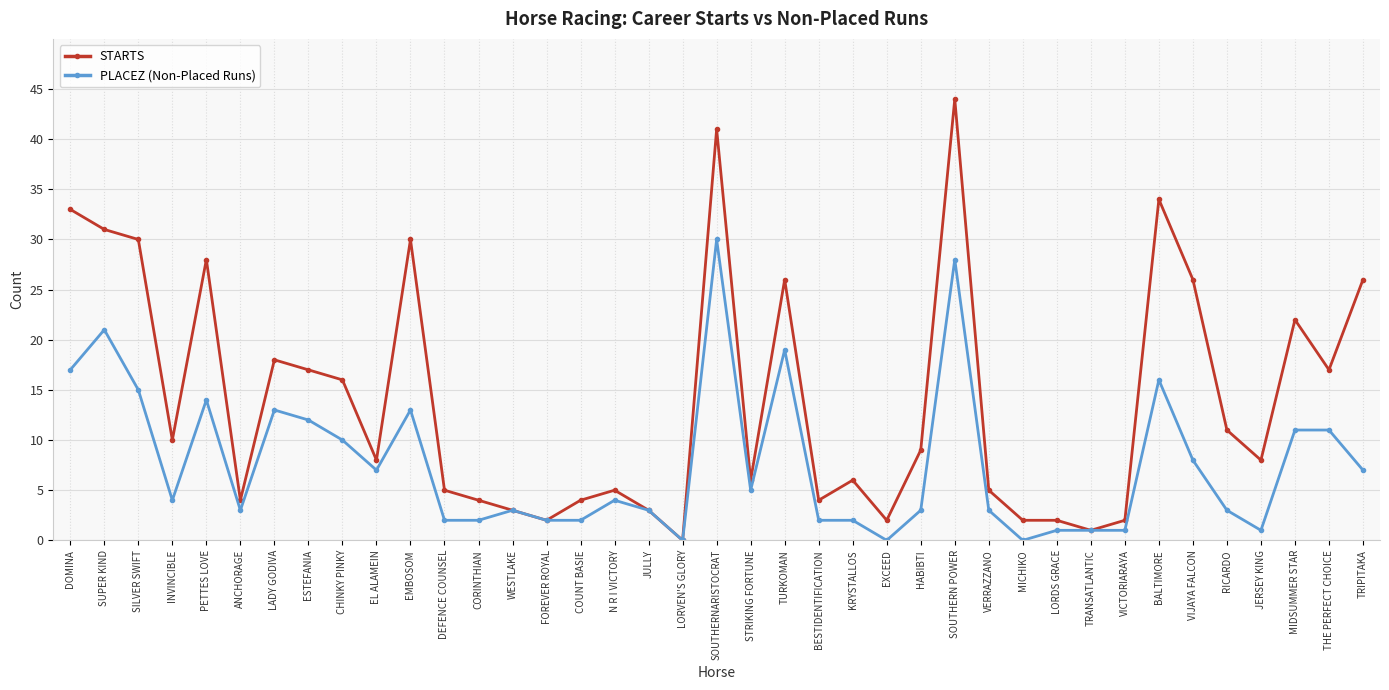

Which series changed the most between WESTLAKE and N R I VICTORY?

STARTS